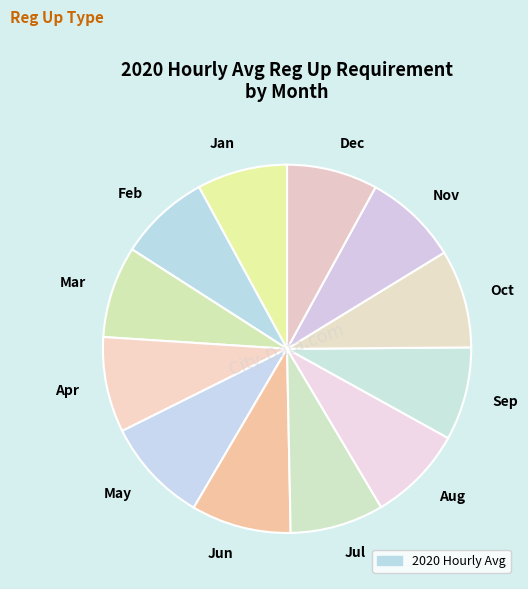

Is there any slice that represents more than half of the pie?

No